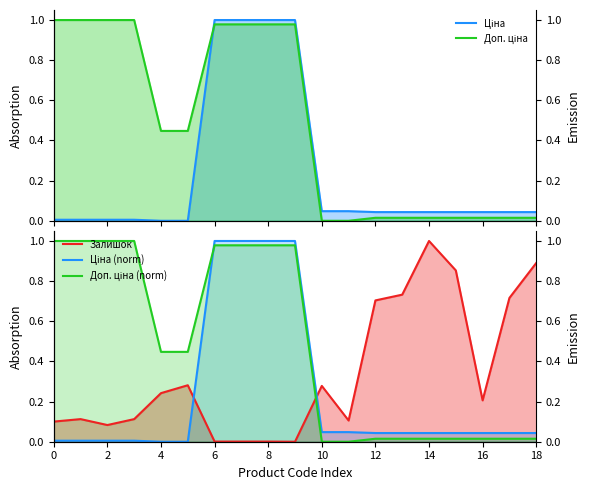

What is the greatest value displayed?

1.0